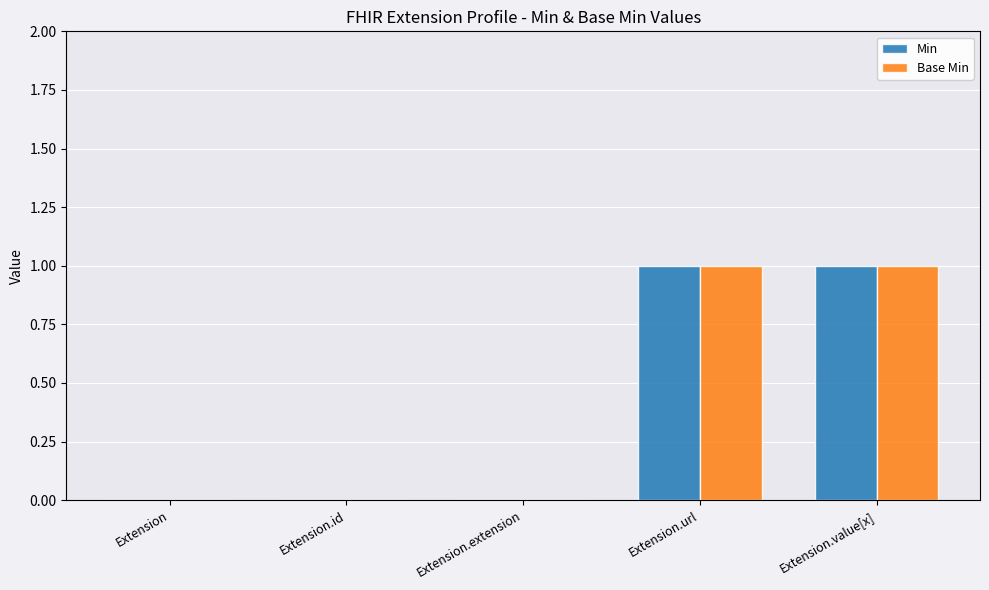

True or false: Base Min has a value of 0 at Extension.extension.

True